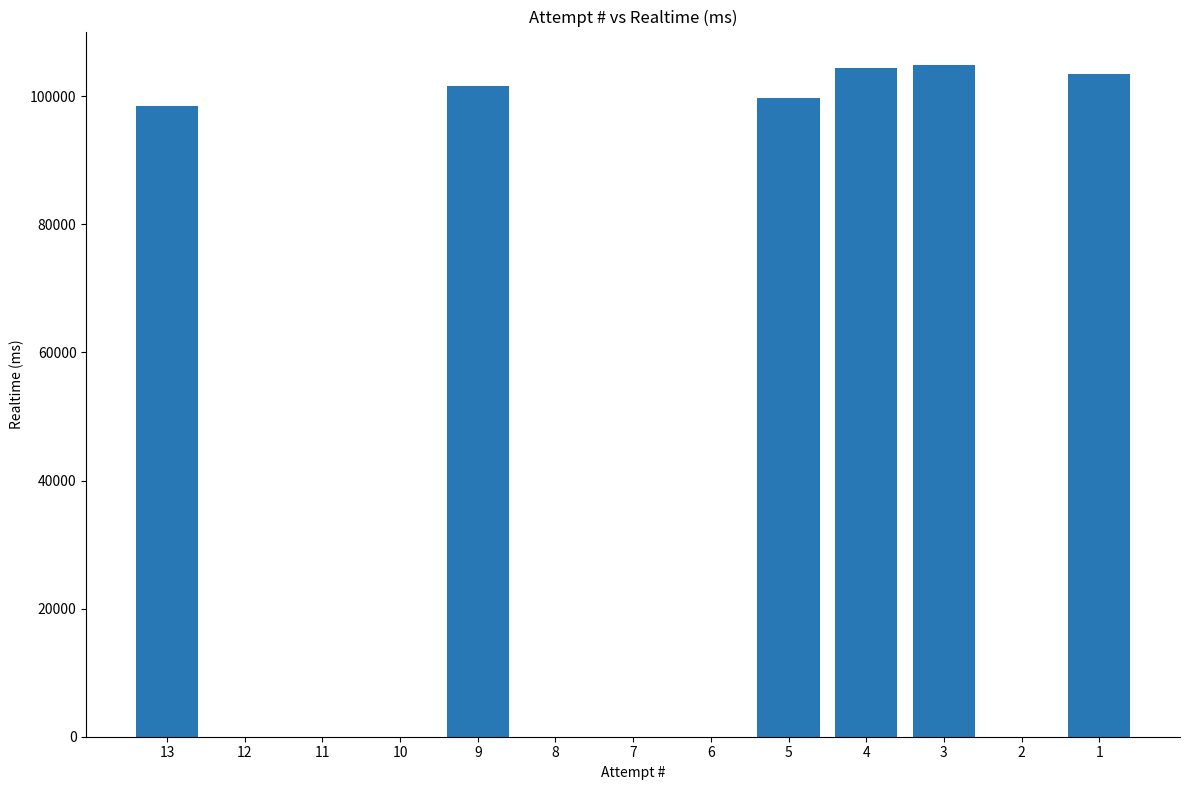

What is the change in value from 7 to 4?

+104404